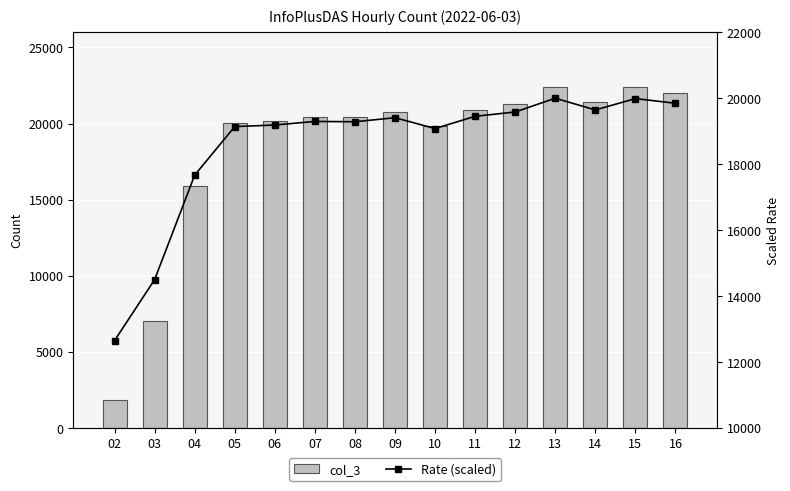

Rank the series by their average value, from lowest to highest.

col_3, Rate (scaled)